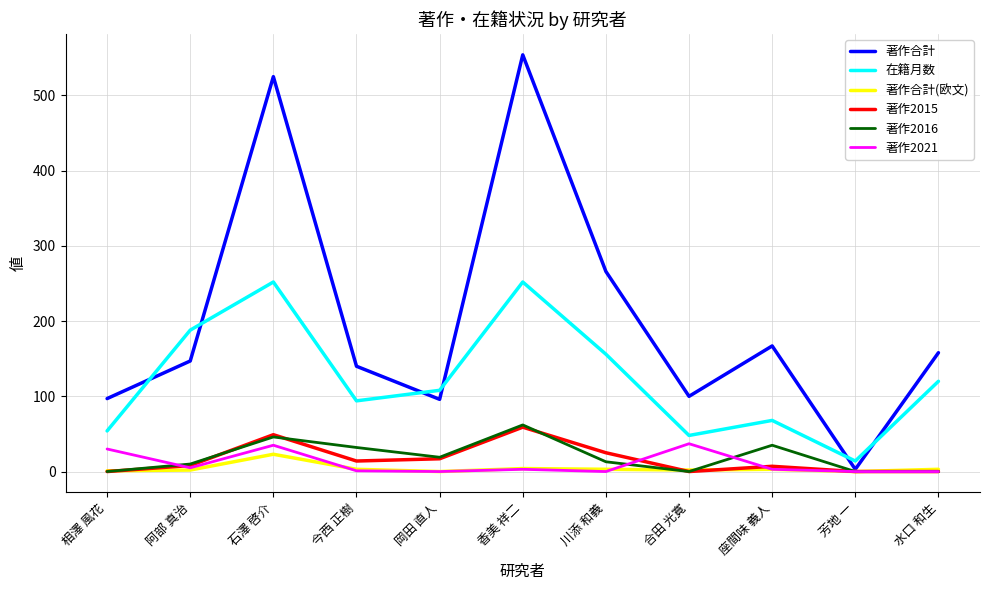

The 在籍月数 series shows 188 at 阿部 真治. True or false?

True